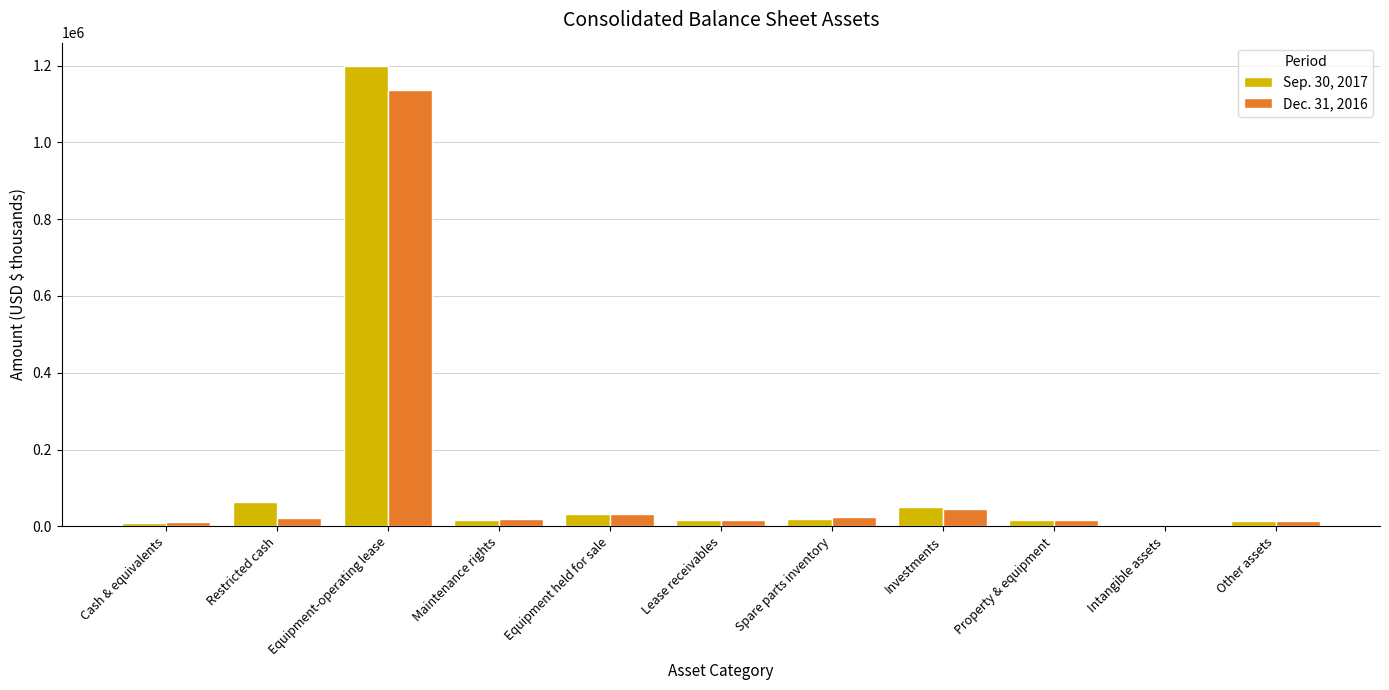

Which category has the highest value across all series?

Equipment-operating lease